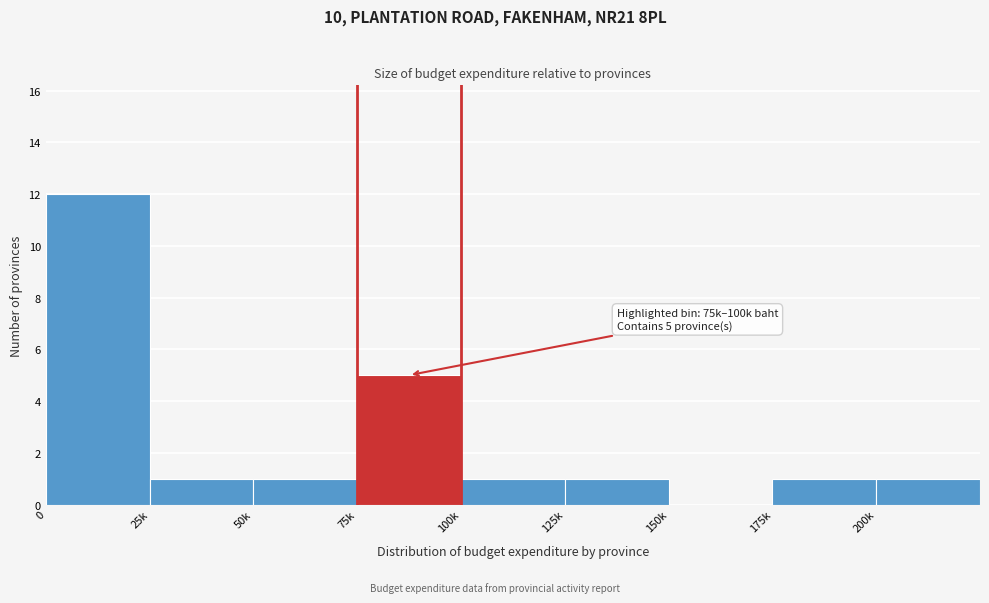

Reading left to right, what are all the values shown in this chart?

0=12	25k=1	50k=1	75k=5	100k=1	125k=1	150k=0	175k=1	200k=1